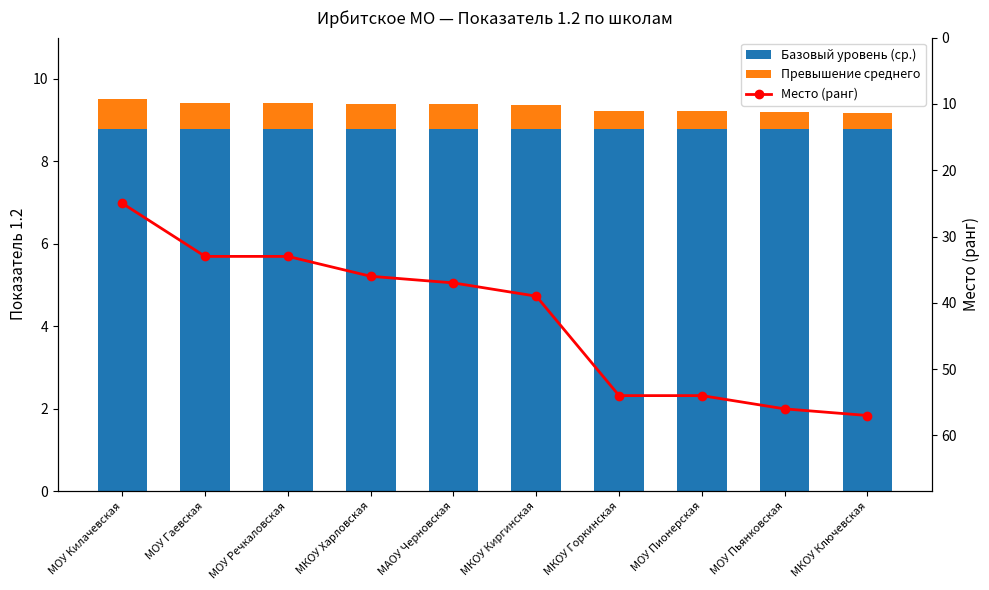

The value of Превышение среднего at МОУ Гаевская is 0.9. True or false?

False